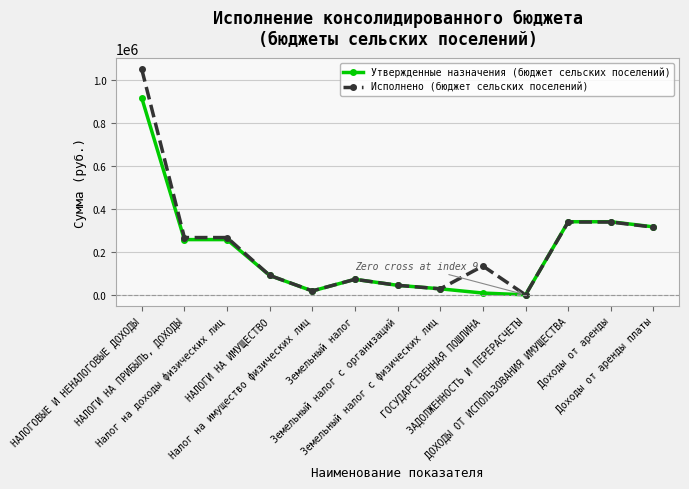

List the series in order of their peak value, lowest first.

Утвержденные назначения (бюджет сельских поселений), Исполнено (бюджет сельских поселений)